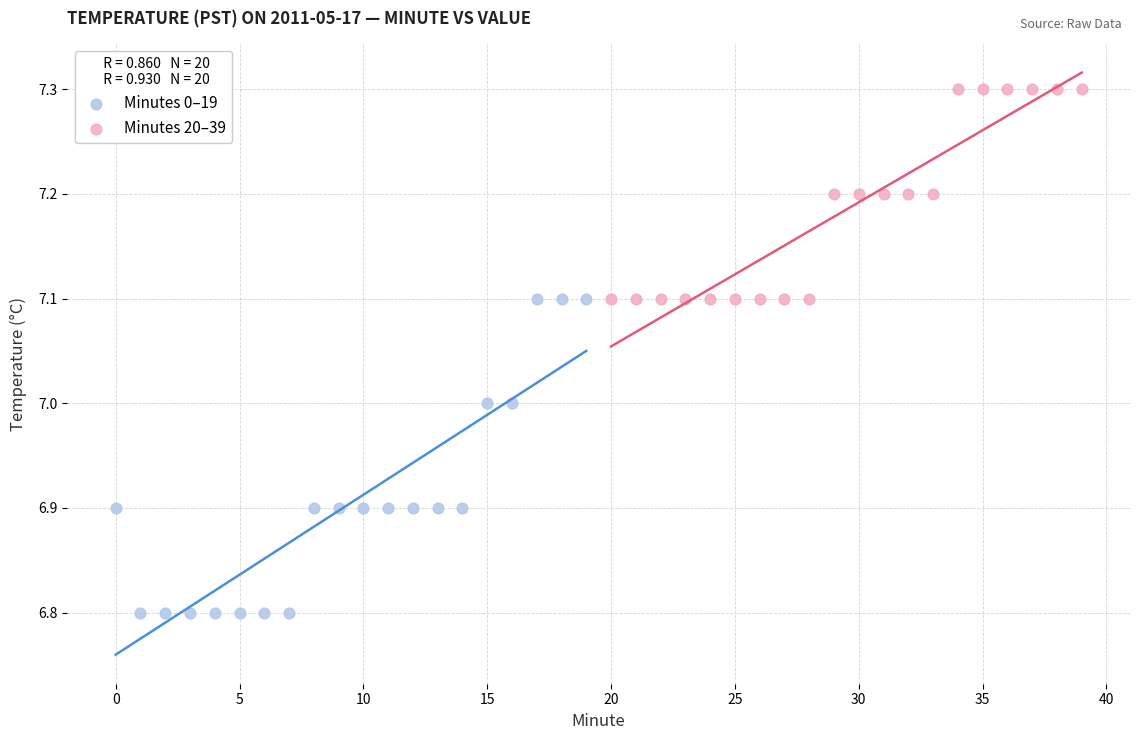

Which series has the largest Y range (max minus min)?

Minutes 0–19